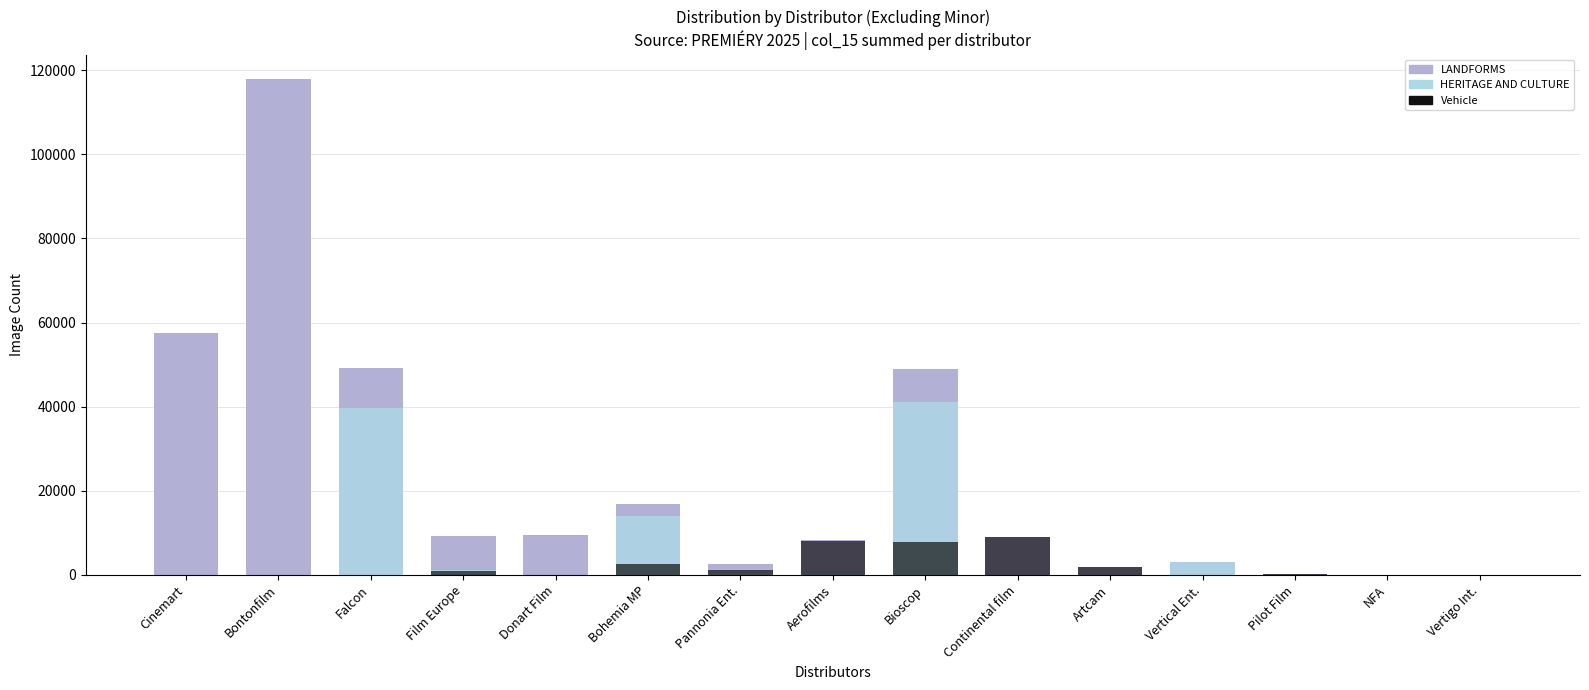

What is the difference between the highest and lowest values at Bioscop?

41180